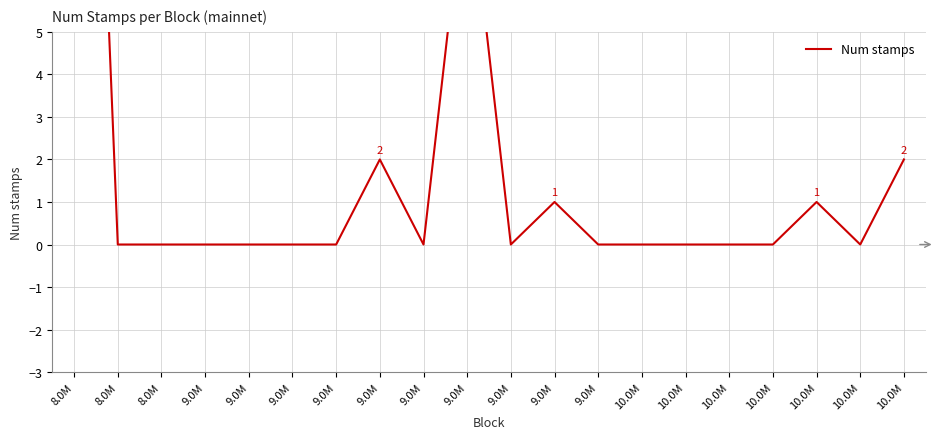

What is the difference between the maximum and minimum values?

25